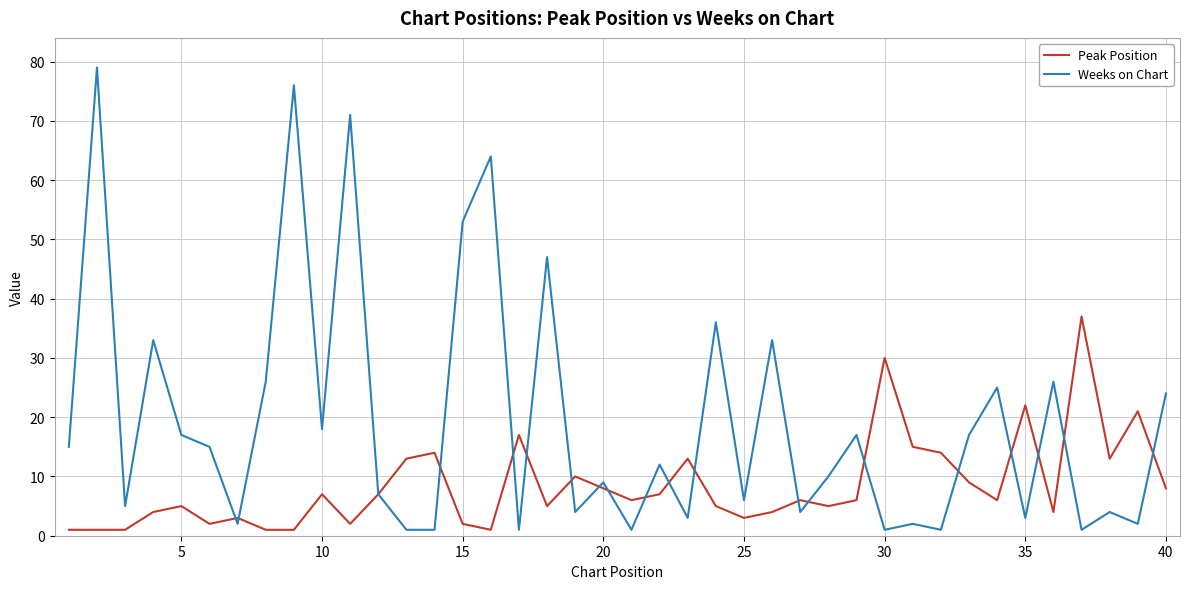

How many values in the Weeks on Chart series are below 12?

20